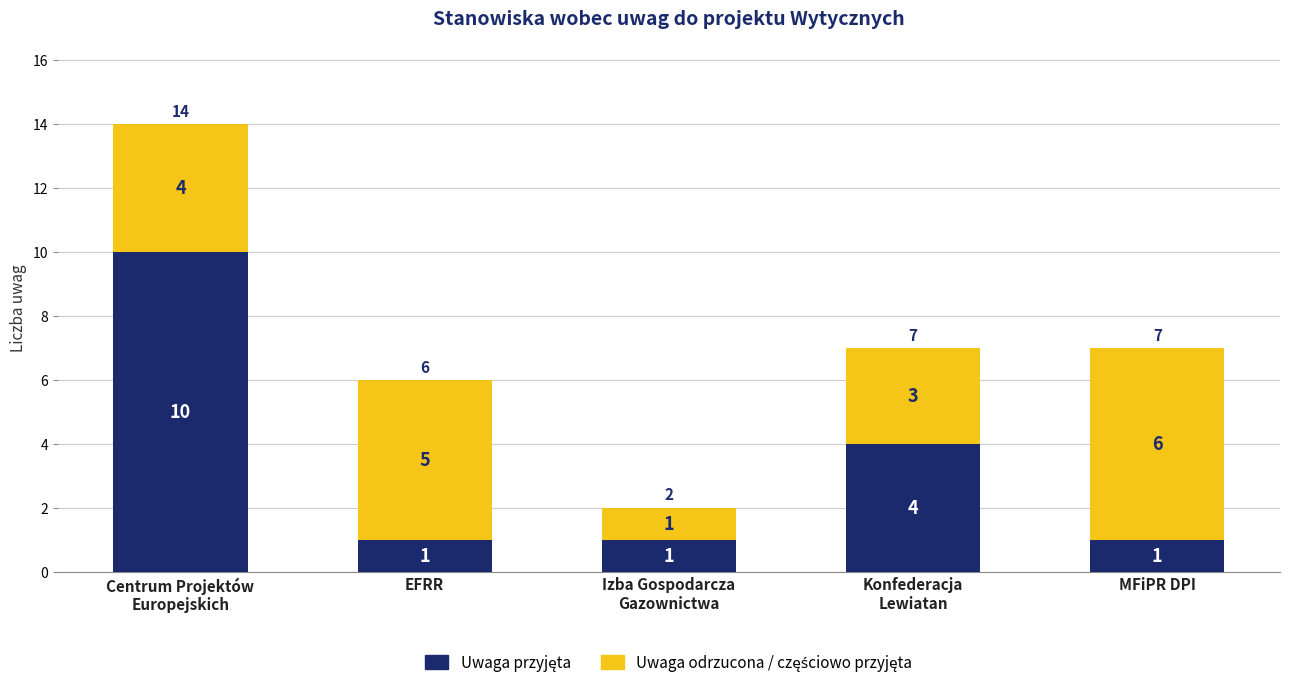

What is the label of the 1st bar from the left?

Centrum Projektów
Europejskich